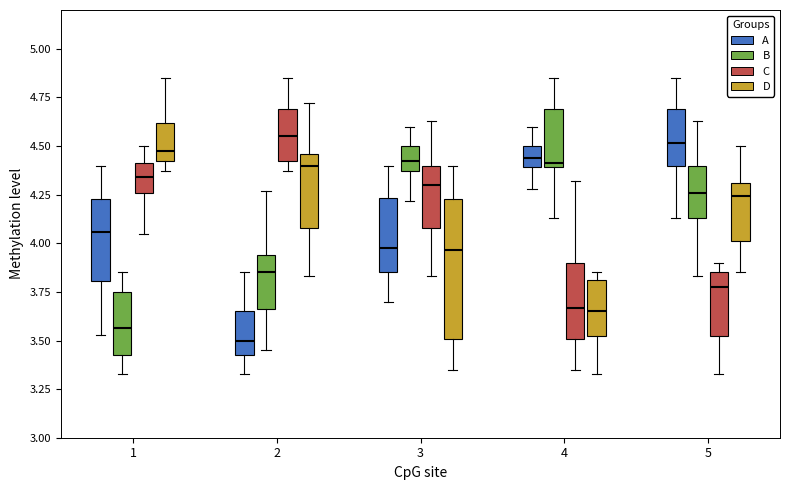

Which box has the lowest median line?

2 (A)